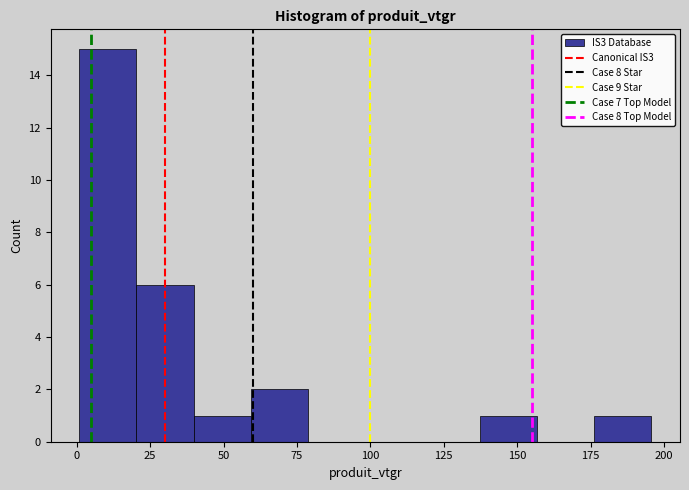

Around what value on the x-axis is the tallest bar? Give the approximate position of its centre, as read against the axis.

10